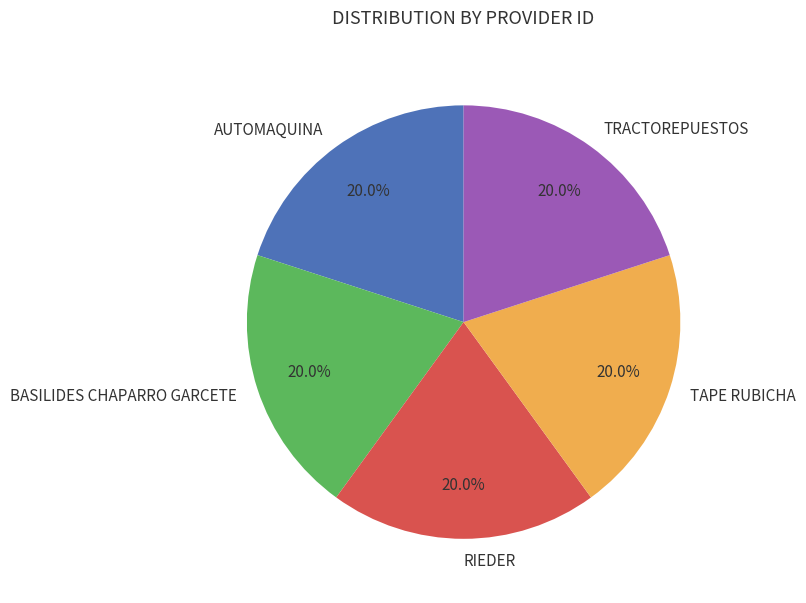

What percentage is the TRACTOREPUESTOS slice, to the nearest percent?

20%